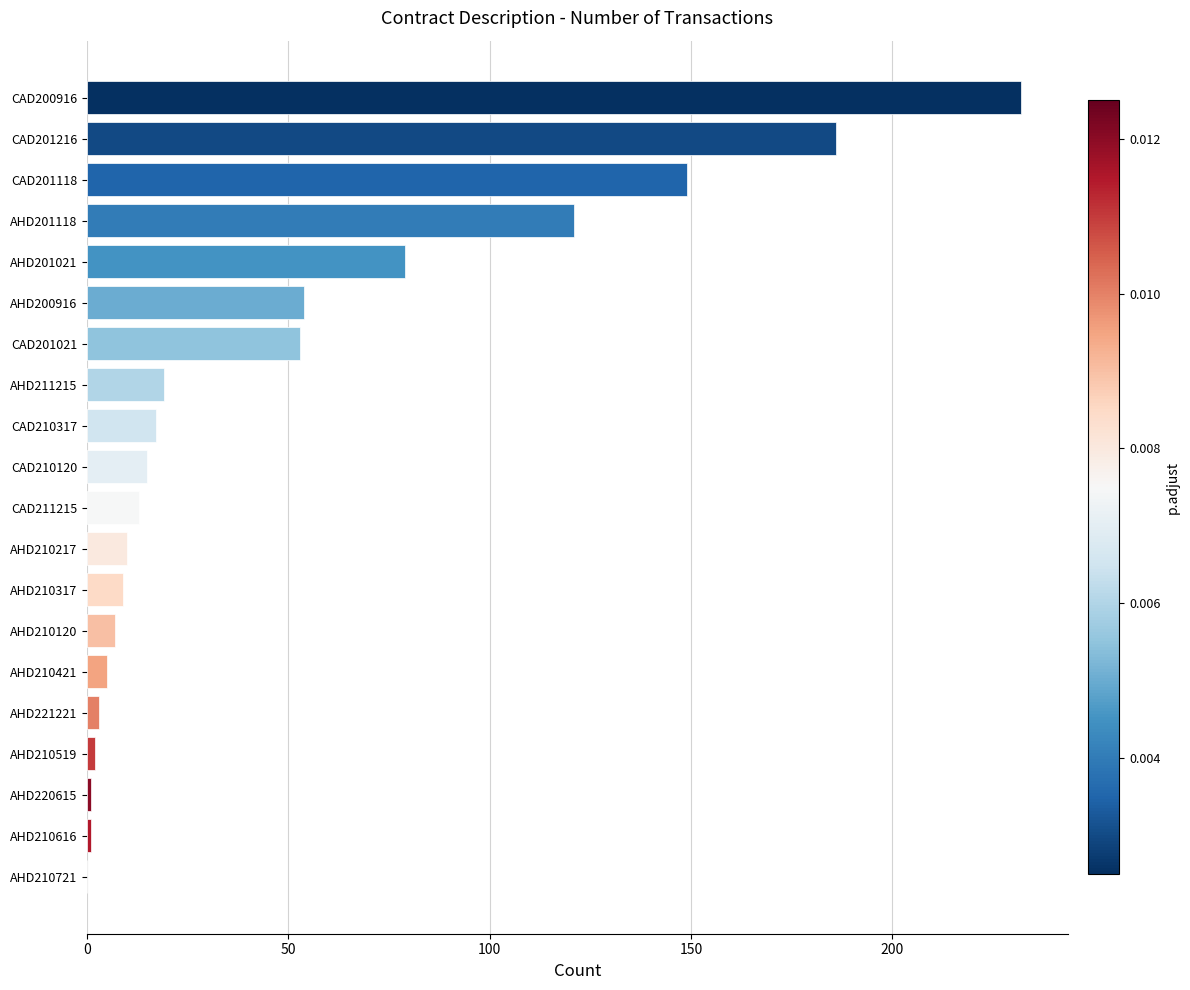

Approximately how many times larger is the value at CAD210317 compared to AHD210317?

1.9